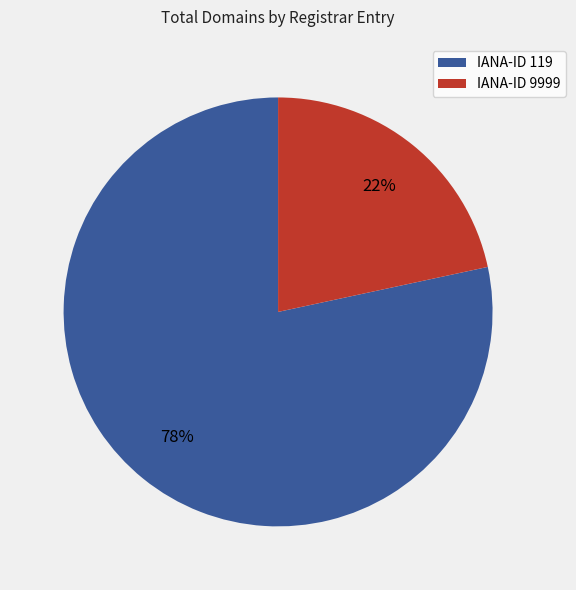

Approximately how many times larger is the value at IANA-ID 9999 compared to IANA-ID 119?

0.3